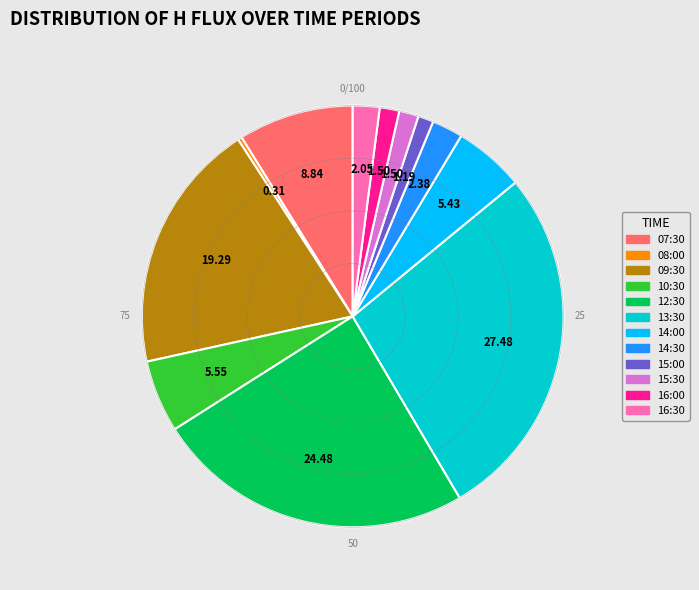

How many slices are in this pie chart?

12